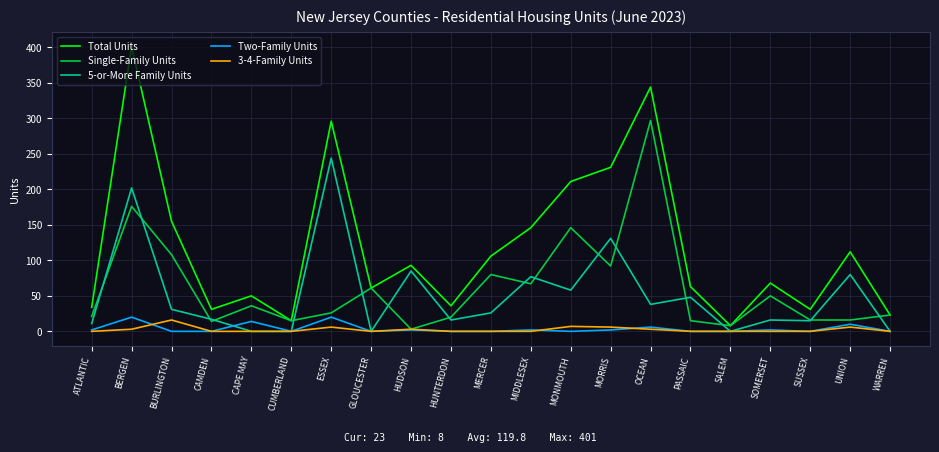

What position from the right is UNION?

2